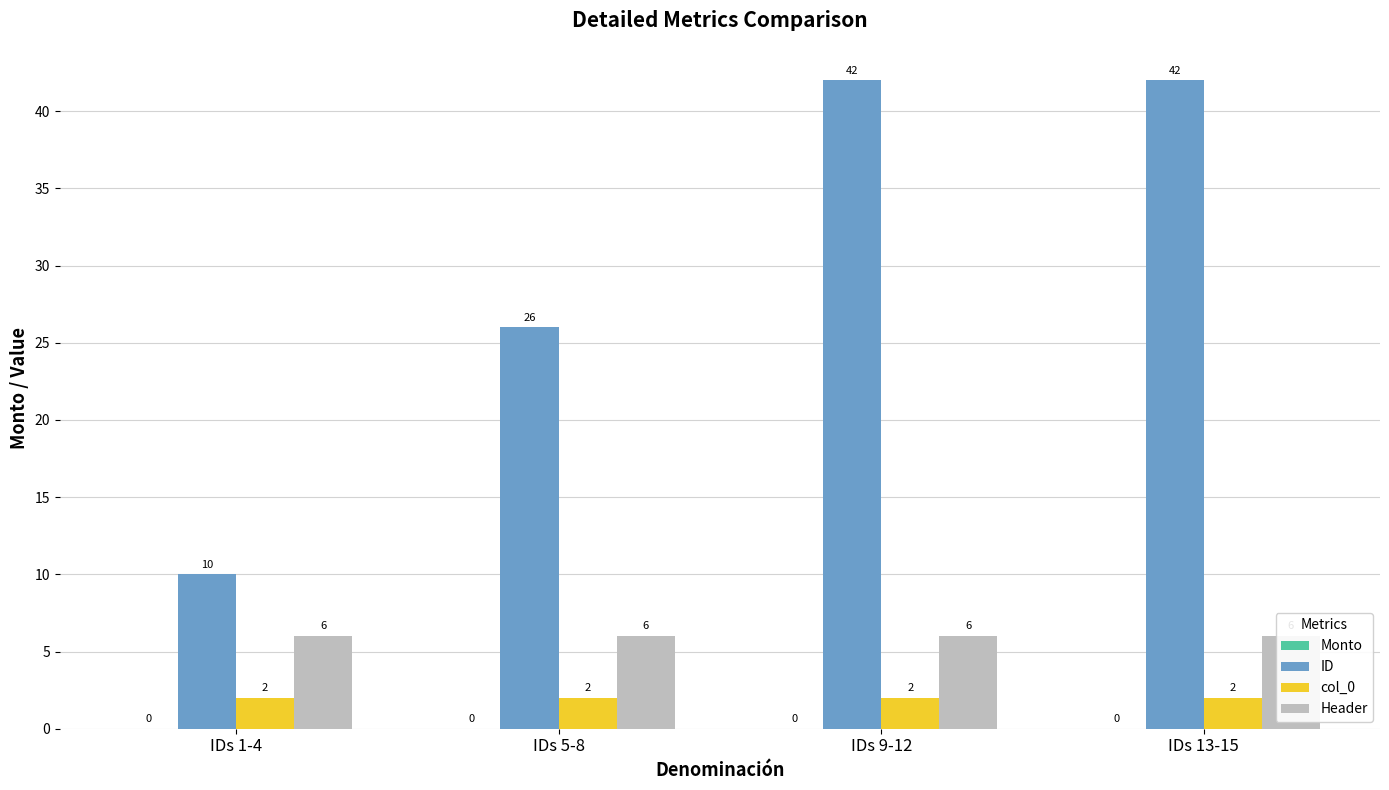

Where is ID nearest to the value 26?

IDs 5-8